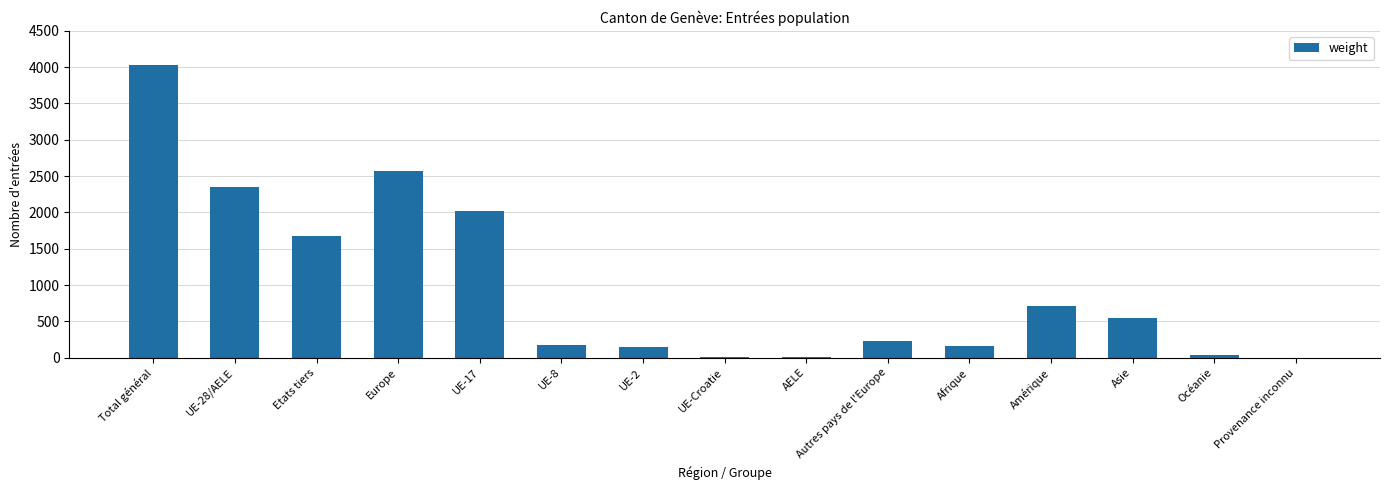

Is it true that the value at Total général is 1639?

False